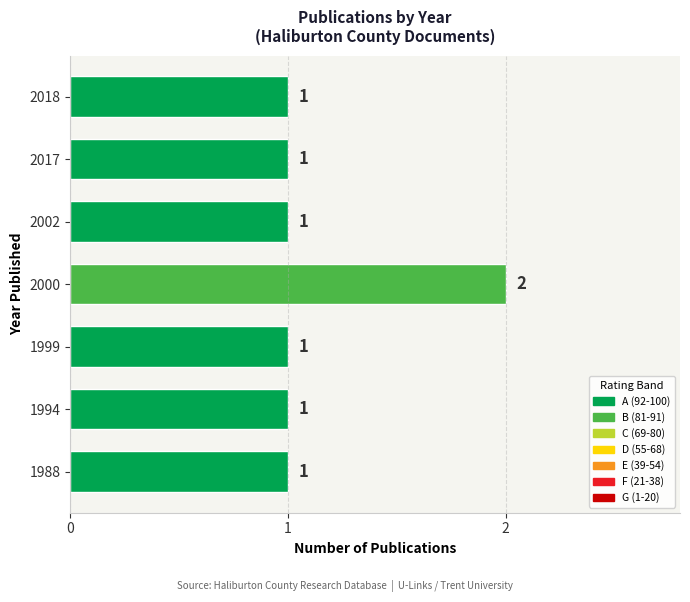

How many bars are there in total?

7